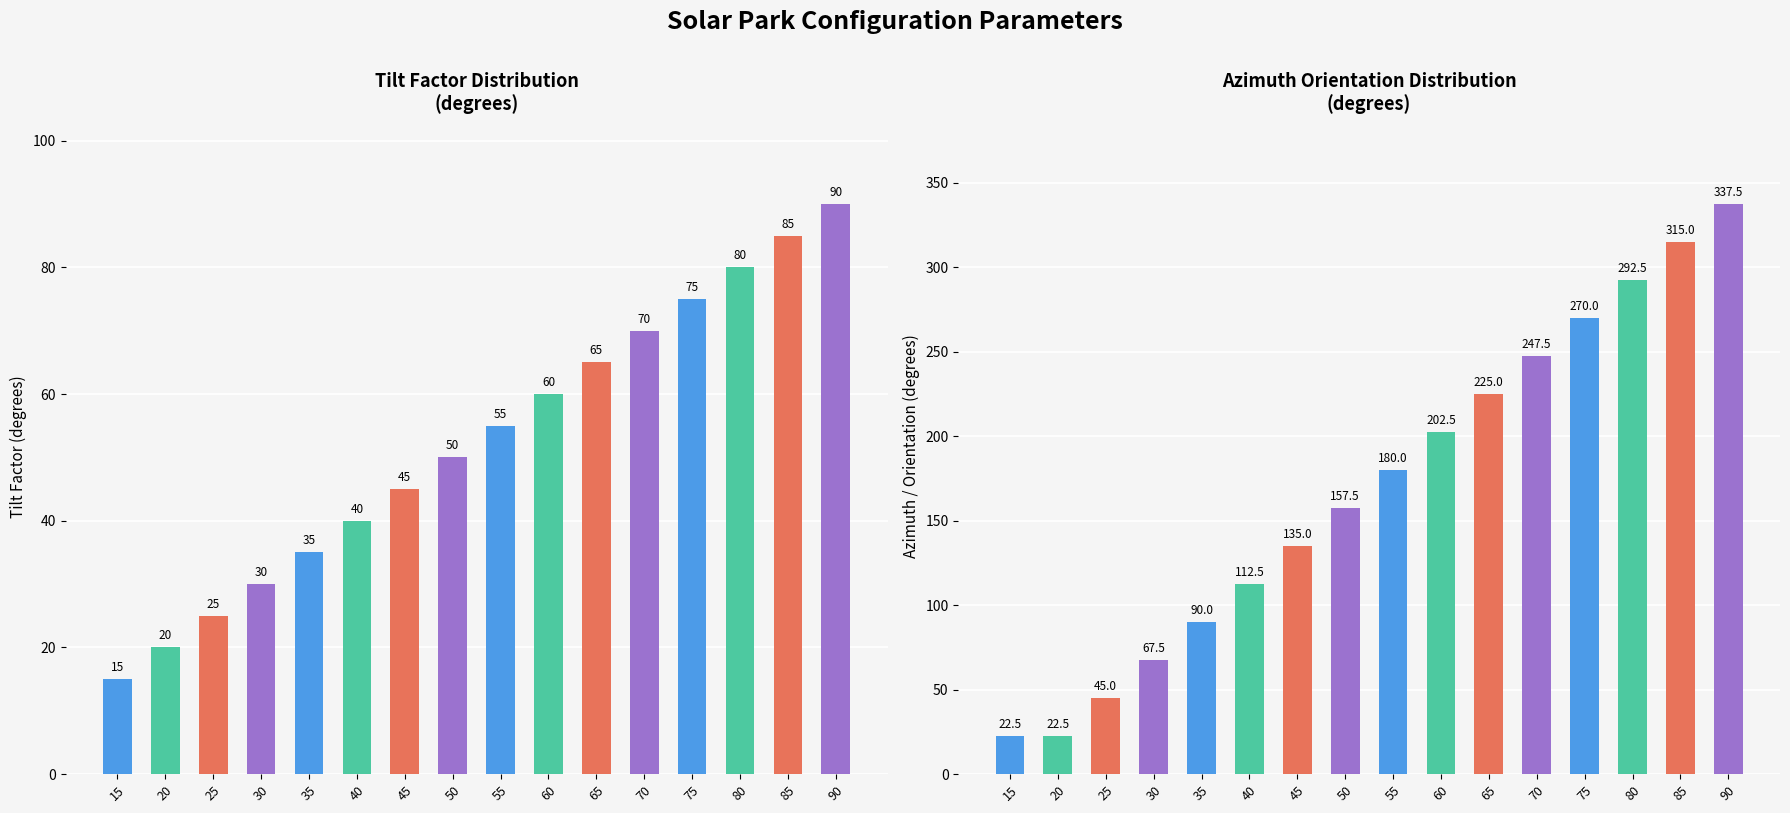

What are all the series names shown in the legend?

Tilt Factor, Azimuth Orientation